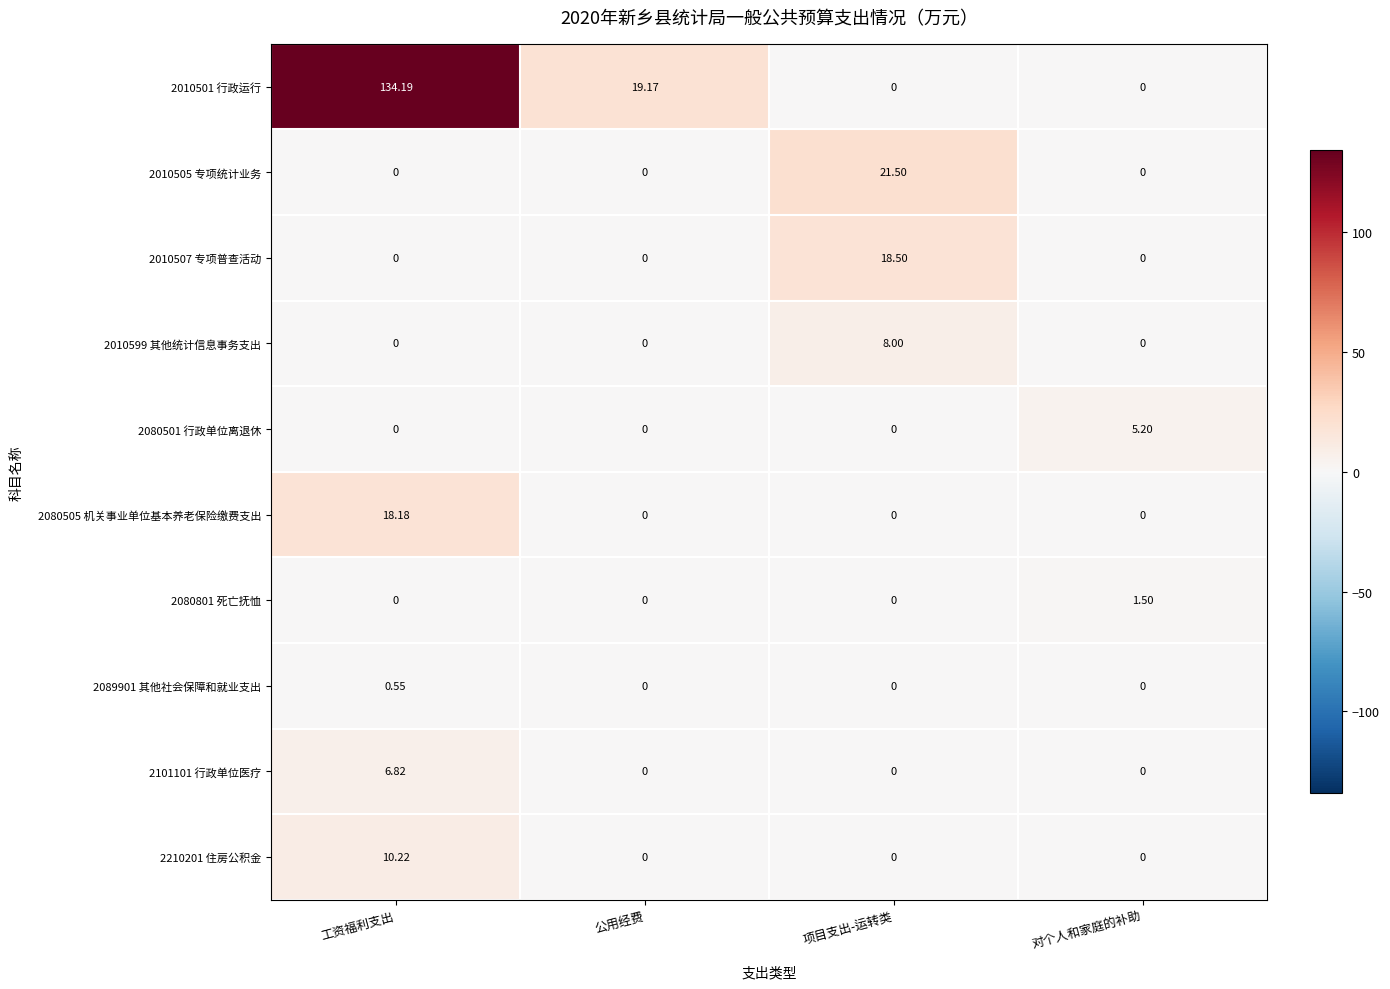

What is the total value across all series at 项目支出-运转类?

48.0